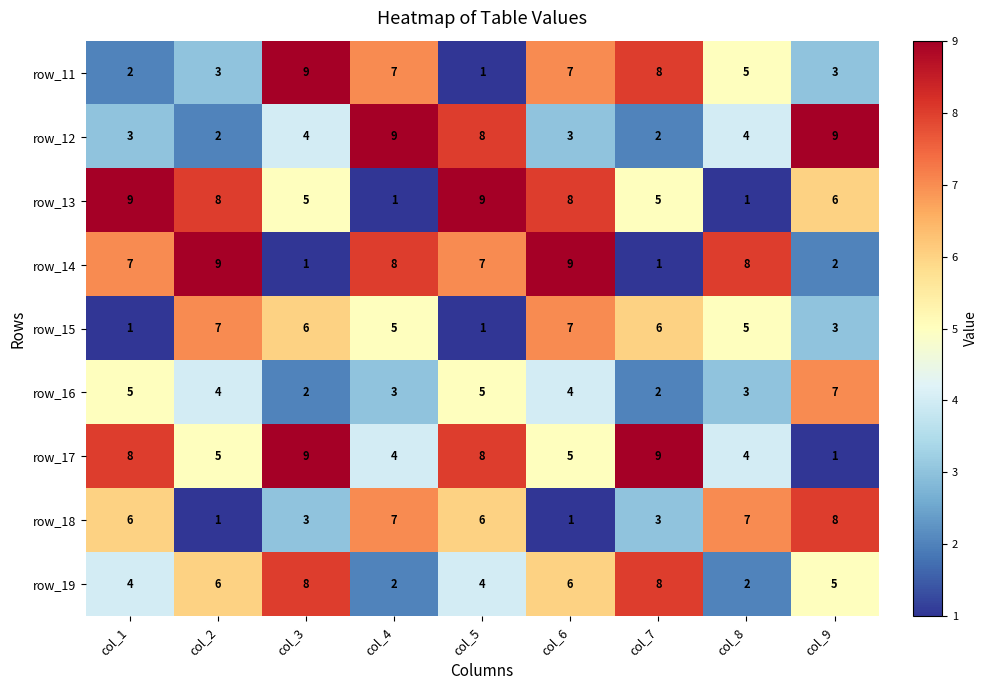

The value of row_15 at col_3 is 6. True or false?

True